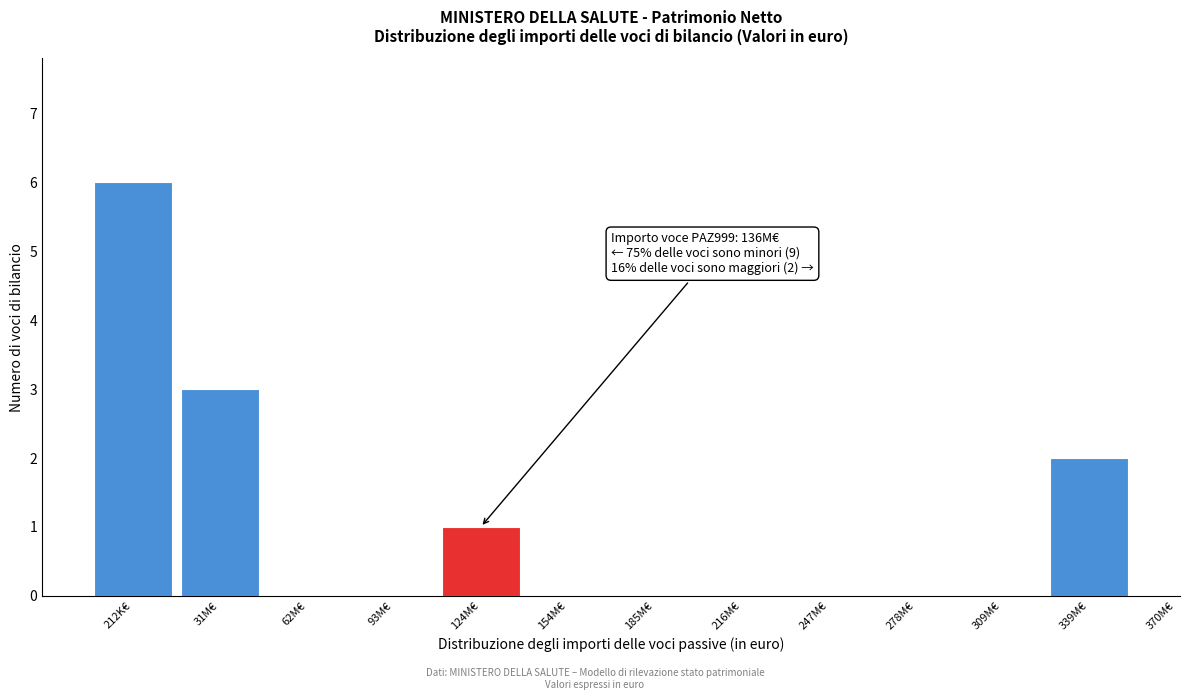

Reading left to right, extract all data points from this chart.

212K€=6	31M€=3	62M€=0	93M€=0	124M€=1	154M€=0	185M€=0	216M€=0	247M€=0	278M€=0	309M€=0	339M€=2